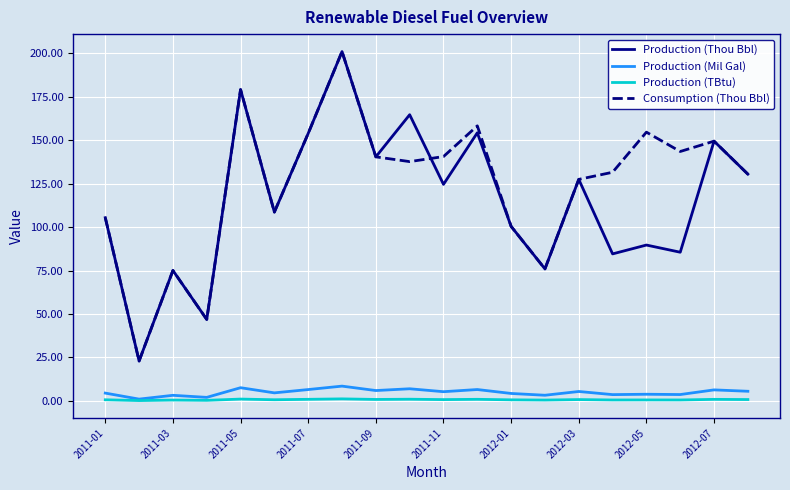

True or false: Production (TBtu) and Production (Thou Bbl) cross at least once.

False